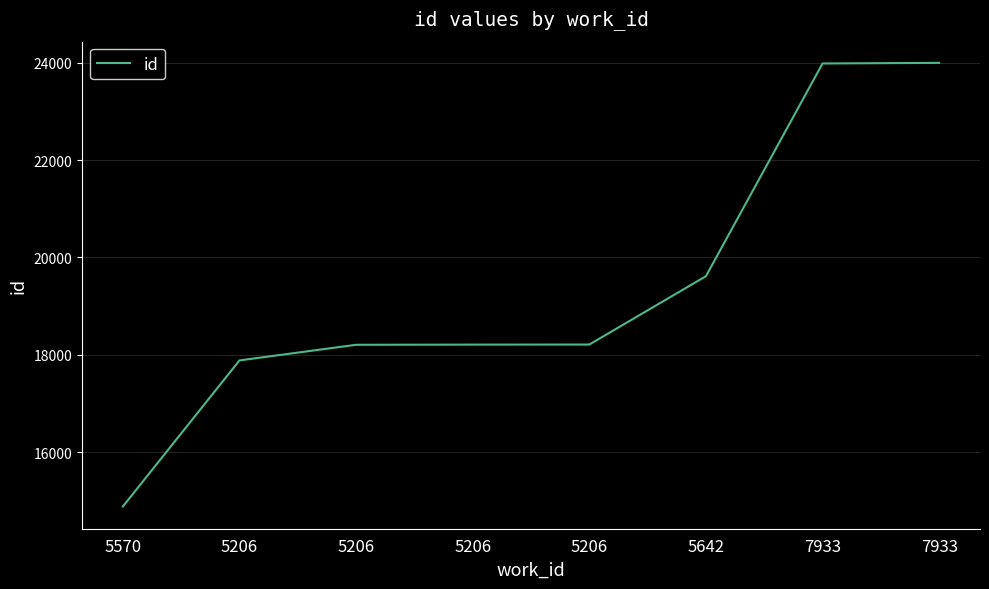

True or false: there are more than 2 points higher than both neighbors.

False